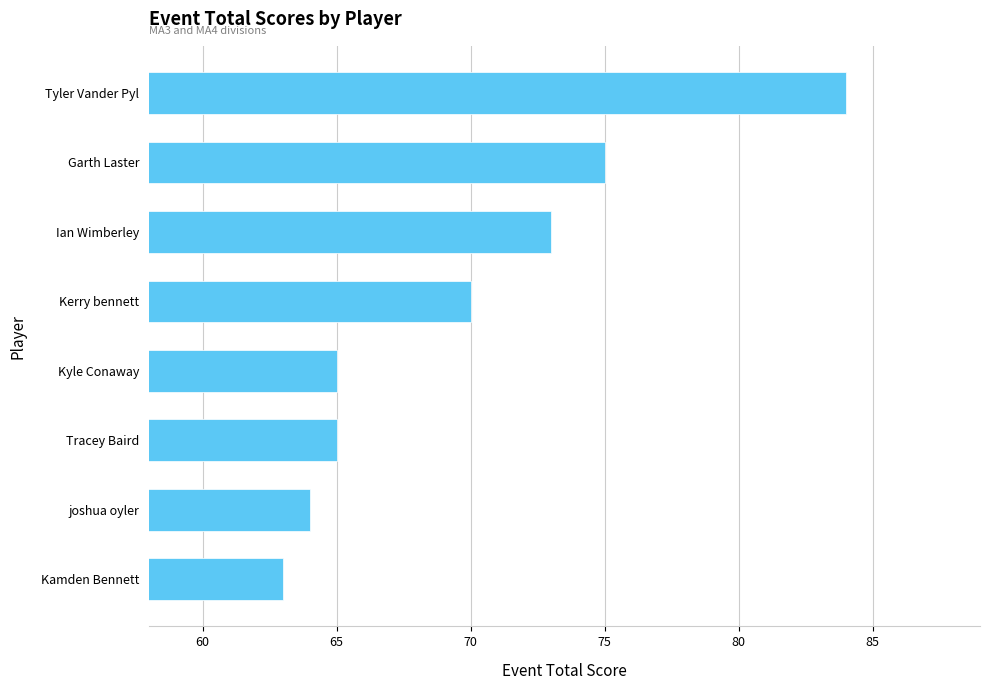

The chart shows a value of 63 at Kamden Bennett. True or false?

True